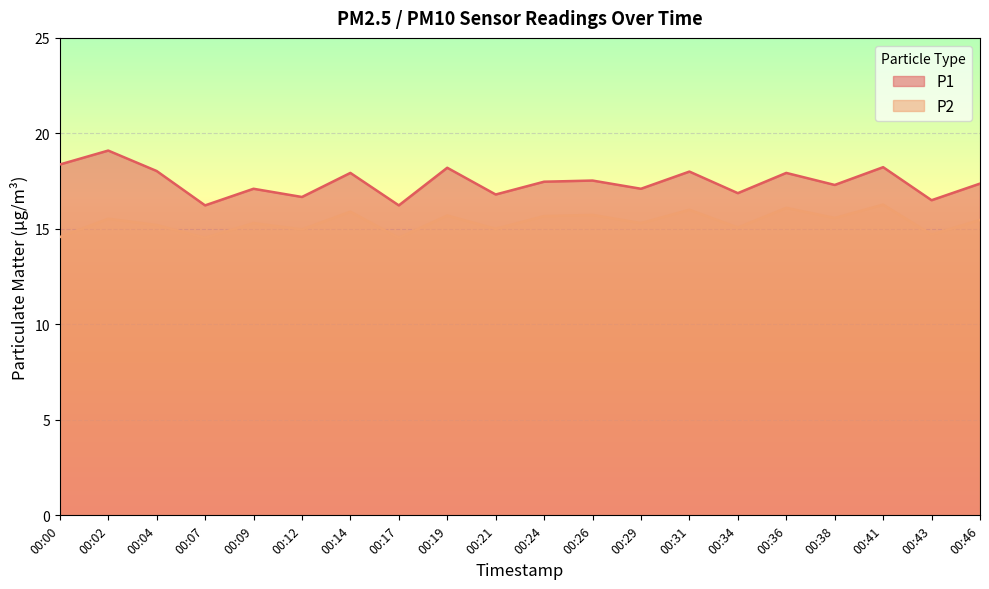

Which category has the highest value in the P2 series?

00:41